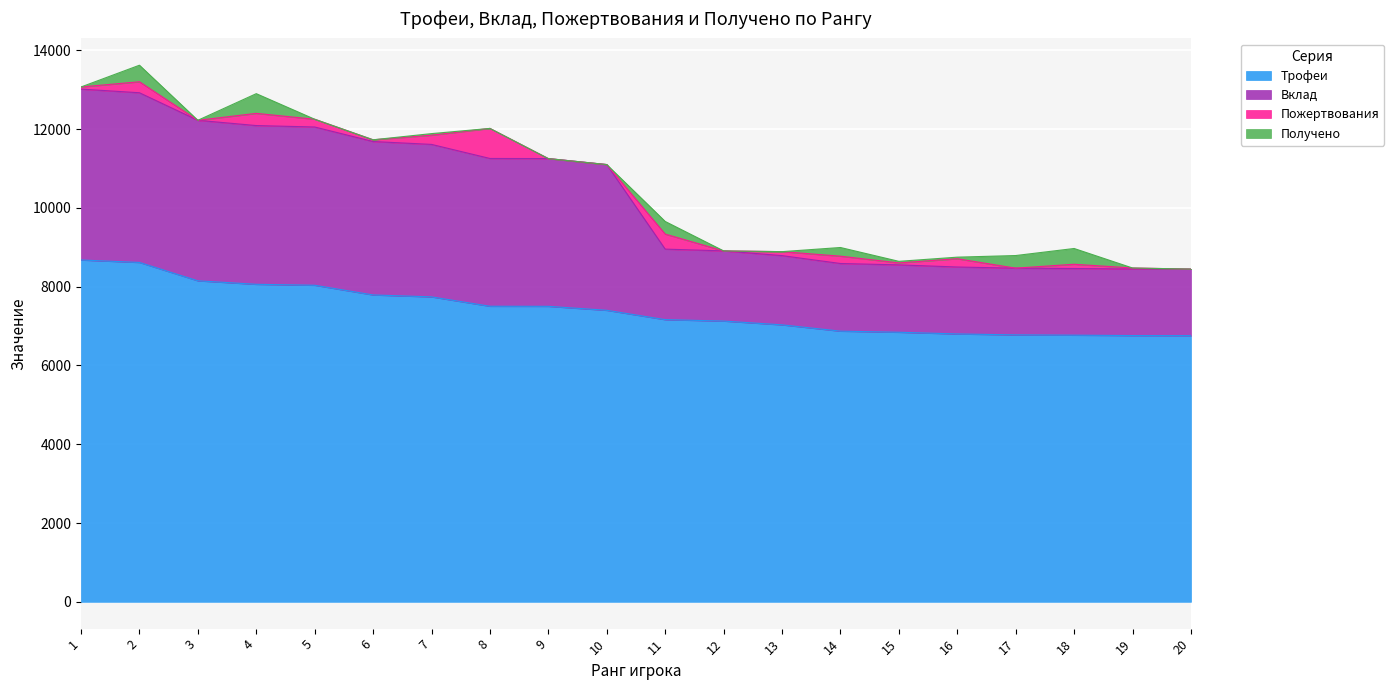

Where does the Вклад series first go above 11098?

1